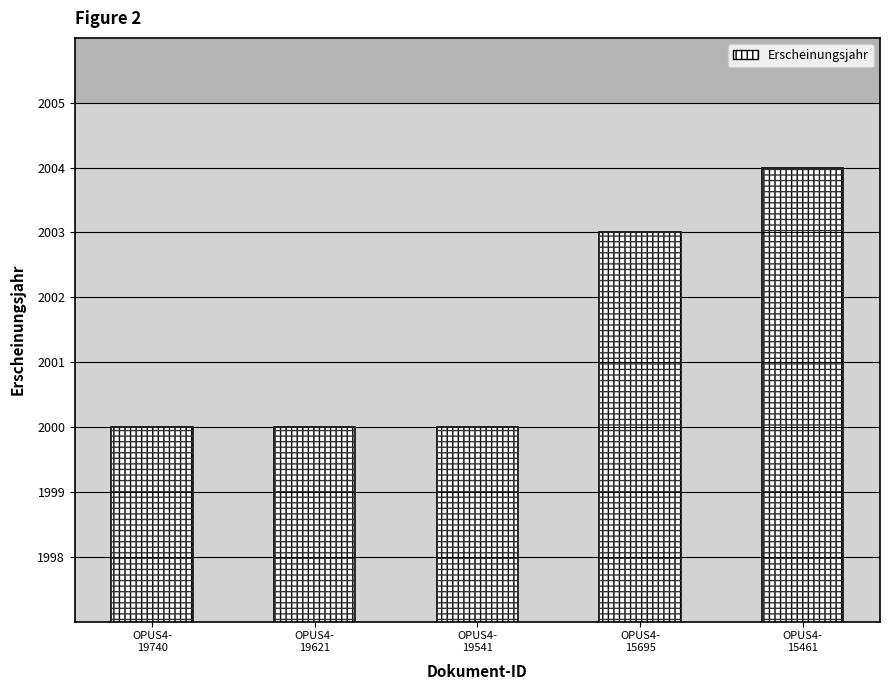

Which has a higher value, OPUS4-
19621 or OPUS4-
15461?

OPUS4-
15461